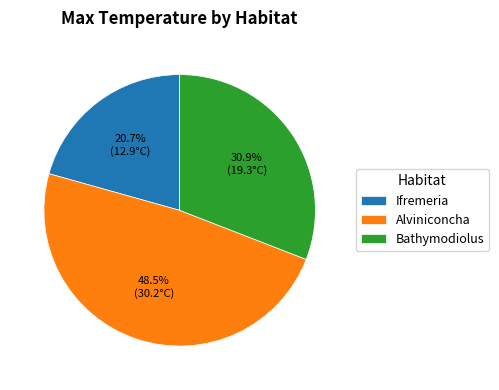

How much of the chart is everything except Alviniconcha?

51.5%